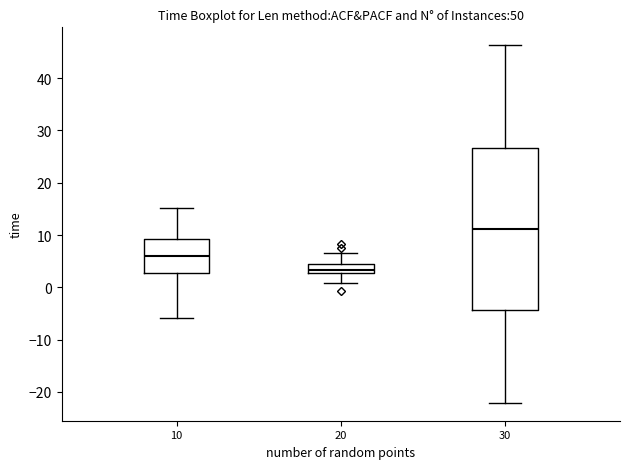

Reading left to right, transcribe this box plot: for each box, give where its median line is, the range the box spans, and where its two whiskers end, as read against the y-axis. The values are not printed on the chart, so give them approximately, as read against the axis.

10: median 6, box 3 to 9, whiskers -6 to 15
20: median 3 (inside the box), box 3 to 4, whiskers 1 to 7
30: median 11, box -4 to 27, whiskers -22 to 46